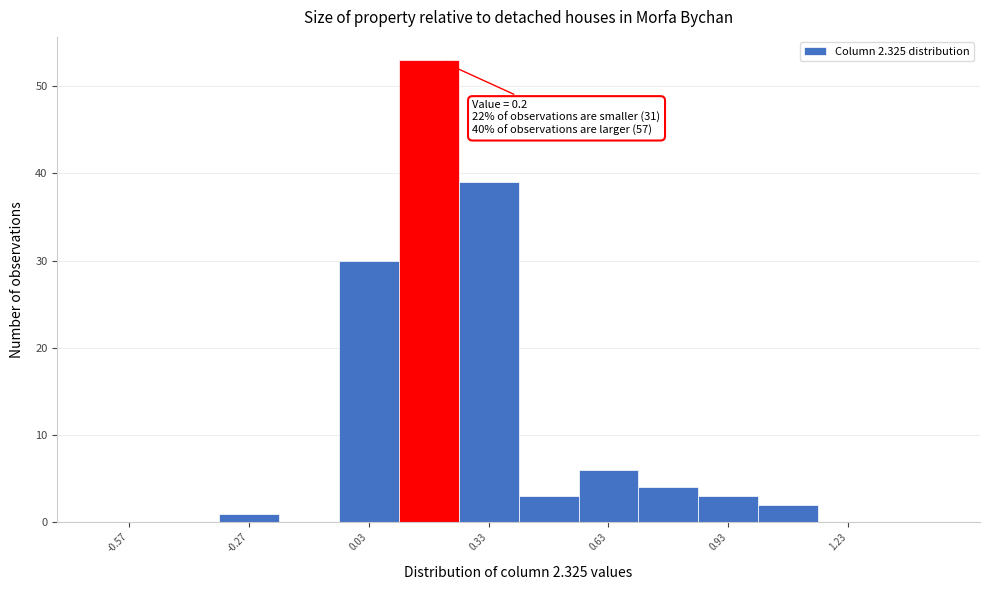

Around what value on the x-axis is the tallest bar? Give the approximate position of its centre, as read against the axis.

0.20